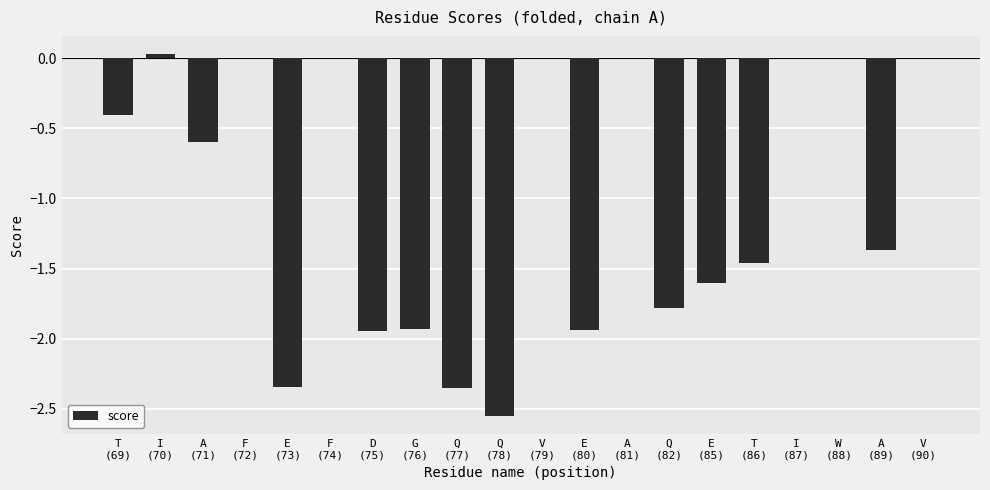

What is the sum of all values?

-20.2